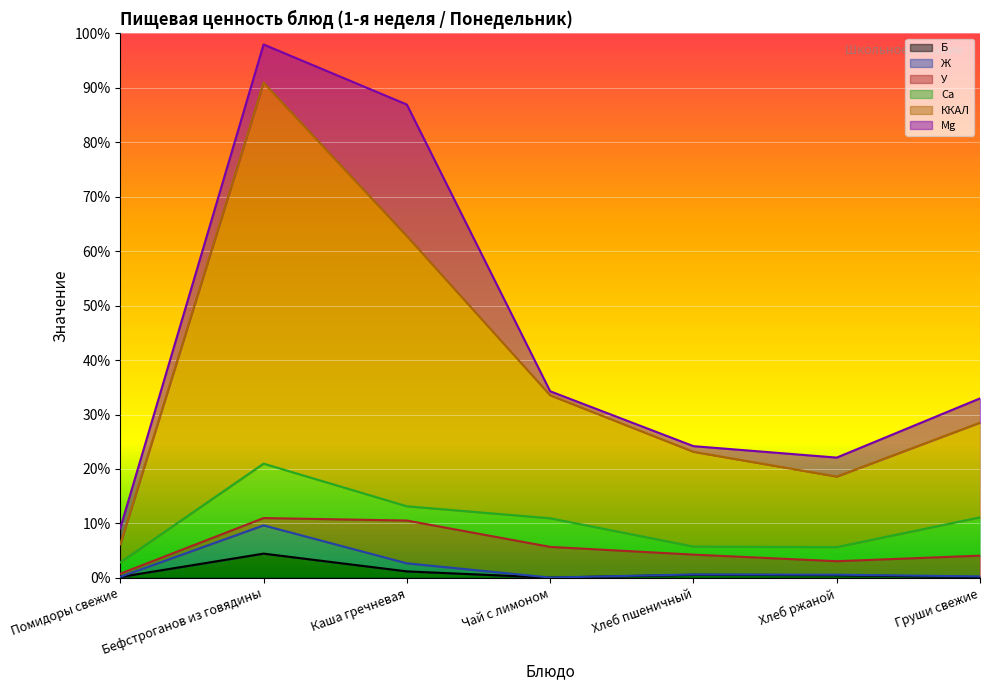

What is the minimum value shown in the chart?

0.1